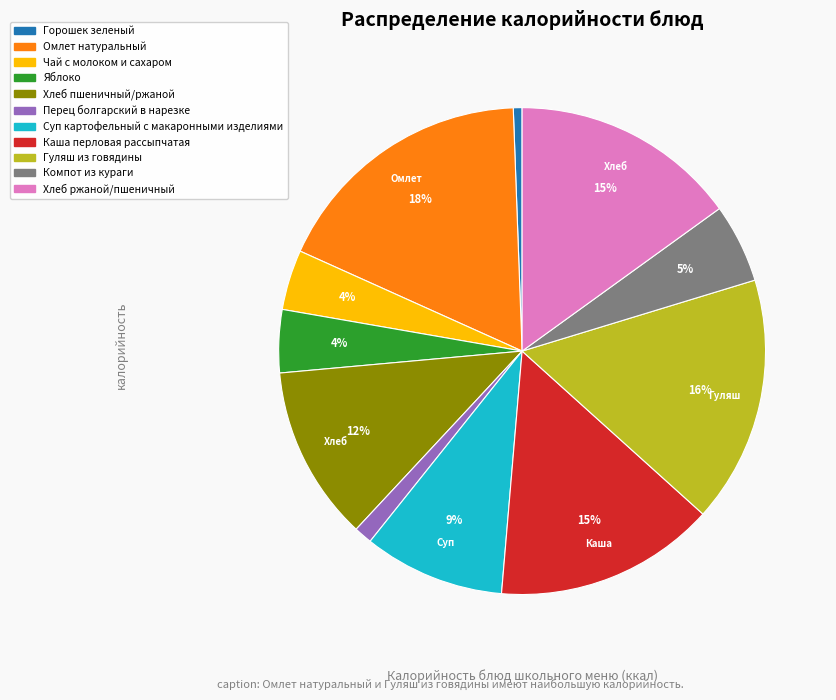

What is the largest slice in the pie chart?

Омлет натуральный